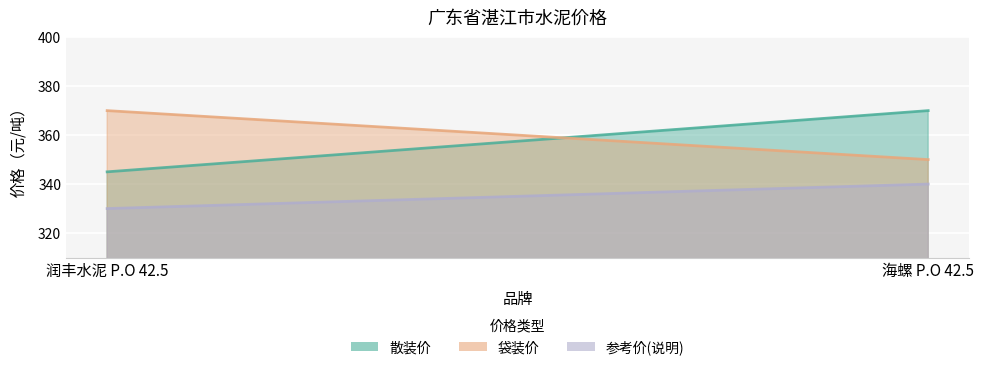

List the series in order of their peak value, highest first.

散装价, 袋装价, 参考价(说明)